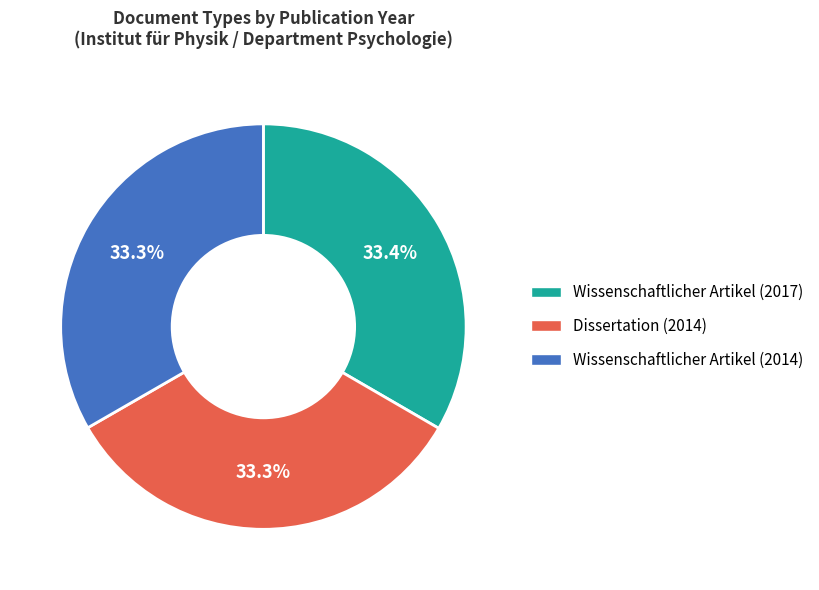

What portion of the pie excludes Dissertation (2014)?

66.7%